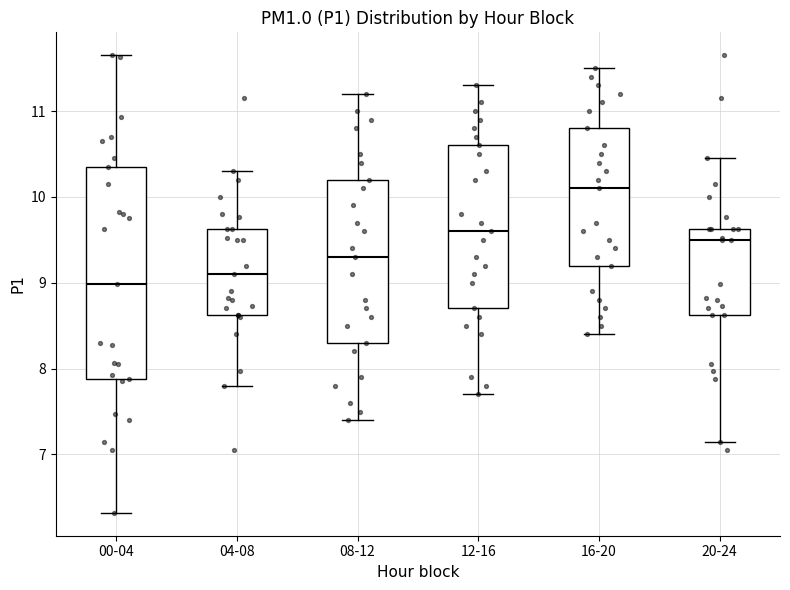

Comparing the boxes themselves (not the whiskers), which one is the tallest?

00-04